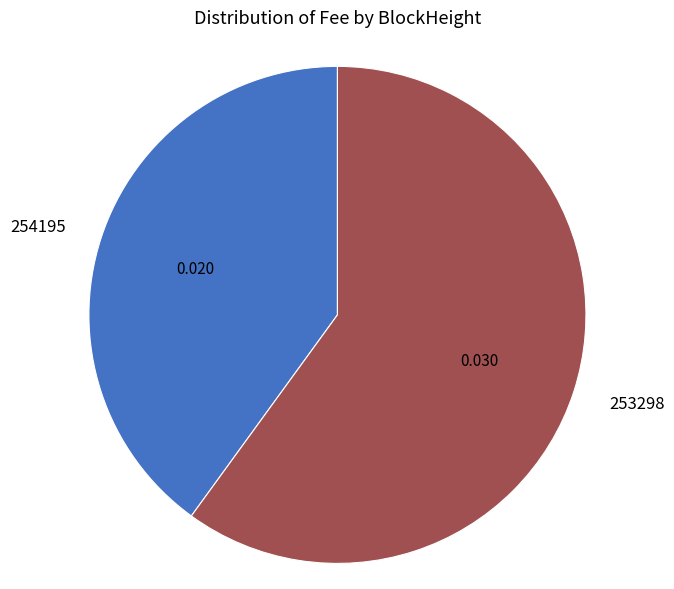

Is 253298 the majority of the pie?

Yes